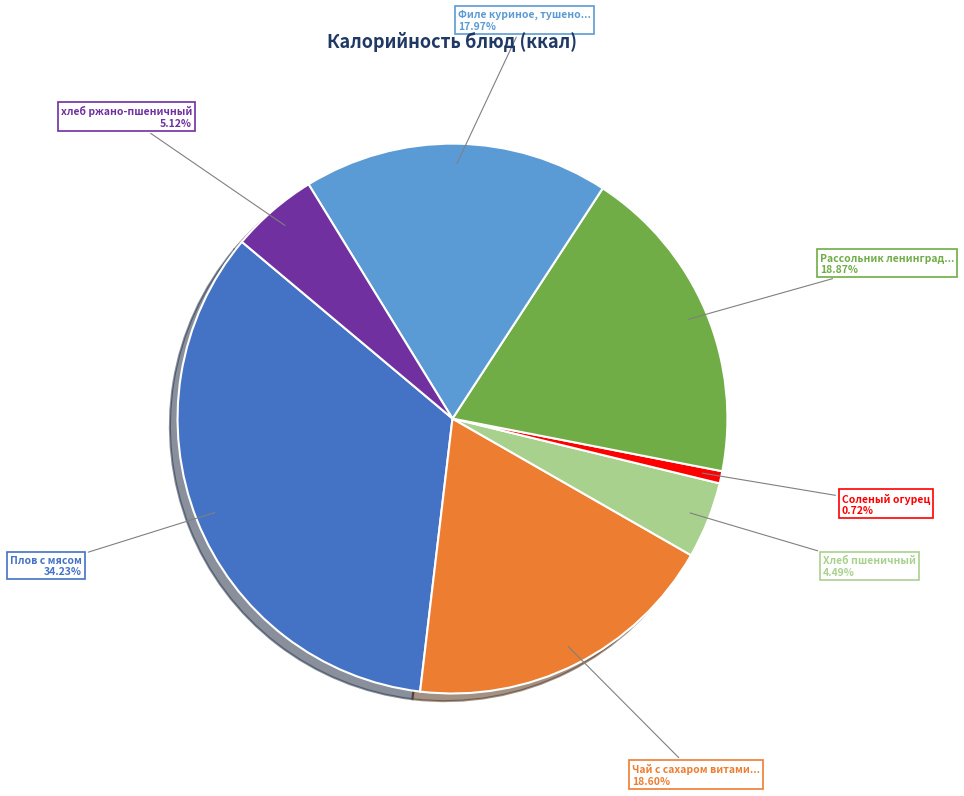

Is there a majority slice in this chart?

No